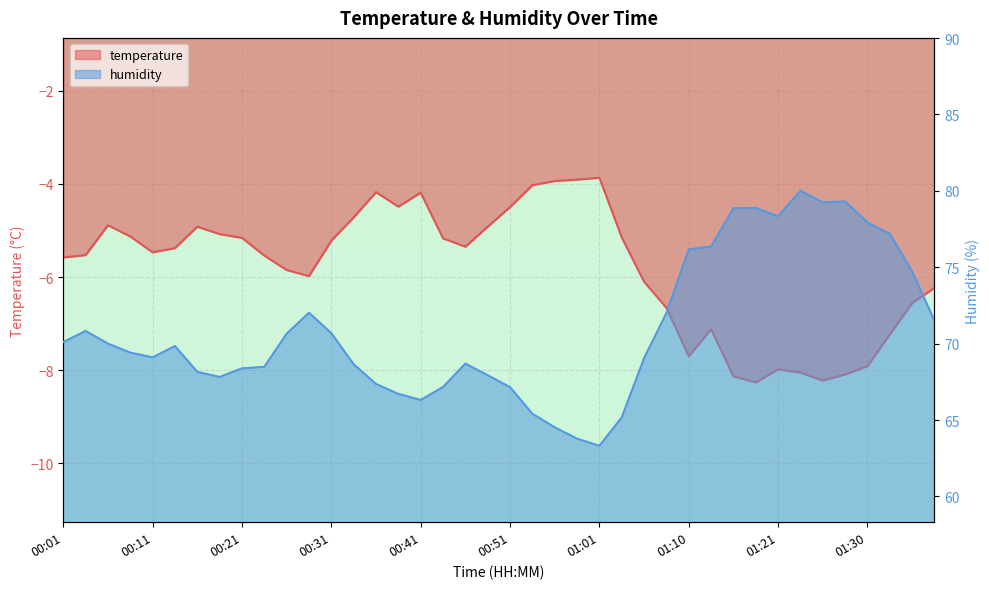

How many values in the humidity series are below 69?

17